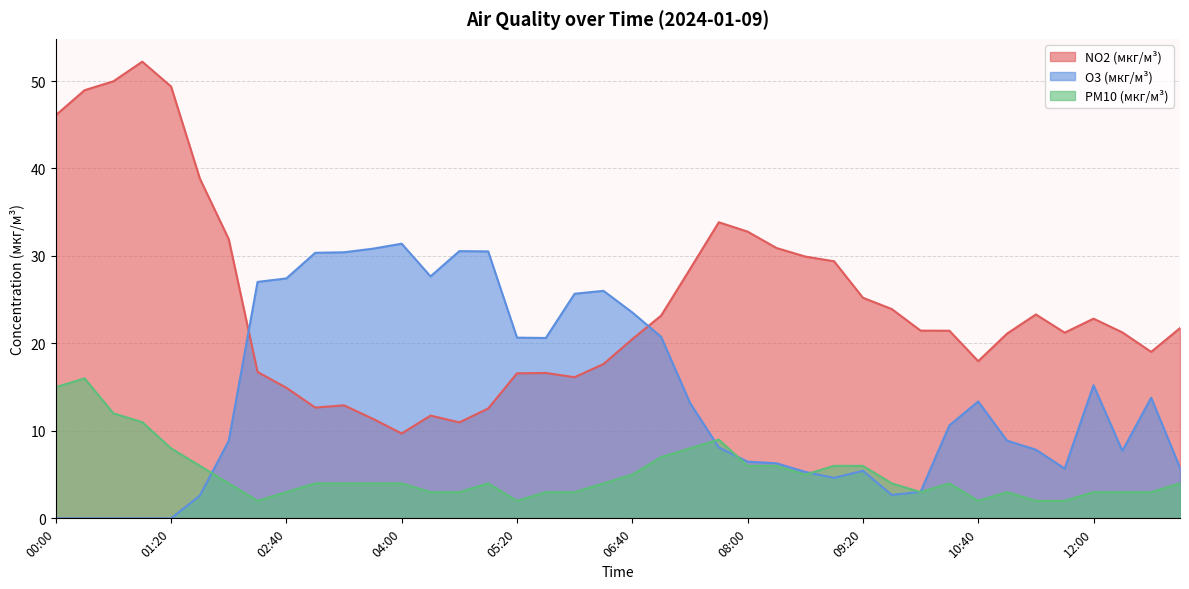

Reading left to right, extract all data points from this chart.

NO2 (мкг/м³): 00:00=46.1	00:20=49.0	00:40=50.0	01:00=52.2	01:20=49.4	01:40=38.8	02:00=31.9	02:20=16.7	02:40=14.9	03:00=12.7	03:20=12.9	03:40=11.4	04:00=9.7	04:20=11.8	04:40=11.0	05:00=12.6	05:20=16.6	05:40=16.6	06:00=16.1	06:20=17.6	06:40=20.5	07:00=23.2	07:20=28.5	07:40=33.9	08:00=32.8	08:20=30.9	08:40=29.9	09:00=29.4	09:20=25.2	09:40=23.9	10:00=21.5	10:20=21.4	10:40=18.0	11:00=21.1	11:20=23.3	11:40=21.2	12:00=22.8	12:20=21.3	12:40=19.0	13:00=21.8
O3 (мкг/м³): 00:00=0.0	00:20=0.0	00:40=0.0	01:00=0.0	01:20=0.0	01:40=2.6	02:00=8.9	02:20=27.0	02:40=27.4	03:00=30.4	03:20=30.4	03:40=30.8	04:00=31.4	04:20=27.7	04:40=30.6	05:00=30.5	05:20=20.7	05:40=20.6	06:00=25.7	06:20=26.0	06:40=23.5	07:00=20.8	07:20=13.2	07:40=8.1	08:00=6.5	08:20=6.3	08:40=5.3	09:00=4.6	09:20=5.4	09:40=2.7	10:00=3.0	10:20=10.6	10:40=13.4	11:00=8.9	11:20=7.8	11:40=5.7	12:00=15.2	12:20=7.7	12:40=13.8	13:00=5.8
PM10 (мкг/м³): 00:00=15.0	00:20=16.0	00:40=12.0	01:00=11.0	01:20=8.0	01:40=6.0	02:00=4.0	02:20=2.0	02:40=3.0	03:00=4.0	03:20=4.0	03:40=4.0	04:00=4.0	04:20=3.0	04:40=3.0	05:00=4.0	05:20=2.0	05:40=3.0	06:00=3.0	06:20=4.0	06:40=5.0	07:00=7.0	07:20=8.0	07:40=9.0	08:00=6.0	08:20=6.0	08:40=5.0	09:00=6.0	09:20=6.0	09:40=4.0	10:00=3.0	10:20=4.0	10:40=2.0	11:00=3.0	11:20=2.0	11:40=2.0	12:00=3.0	12:20=3.0	12:40=3.0	13:00=4.0